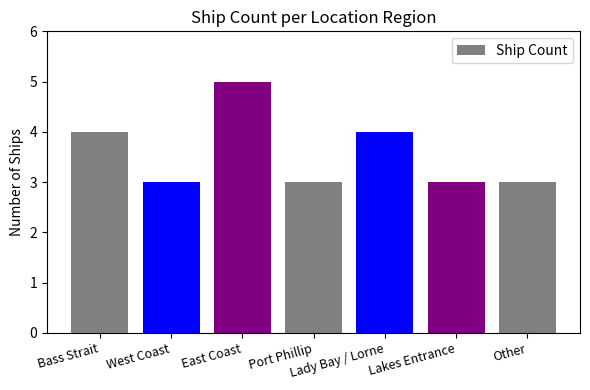

What is the sum of the values at Bass Strait and East Coast?

9